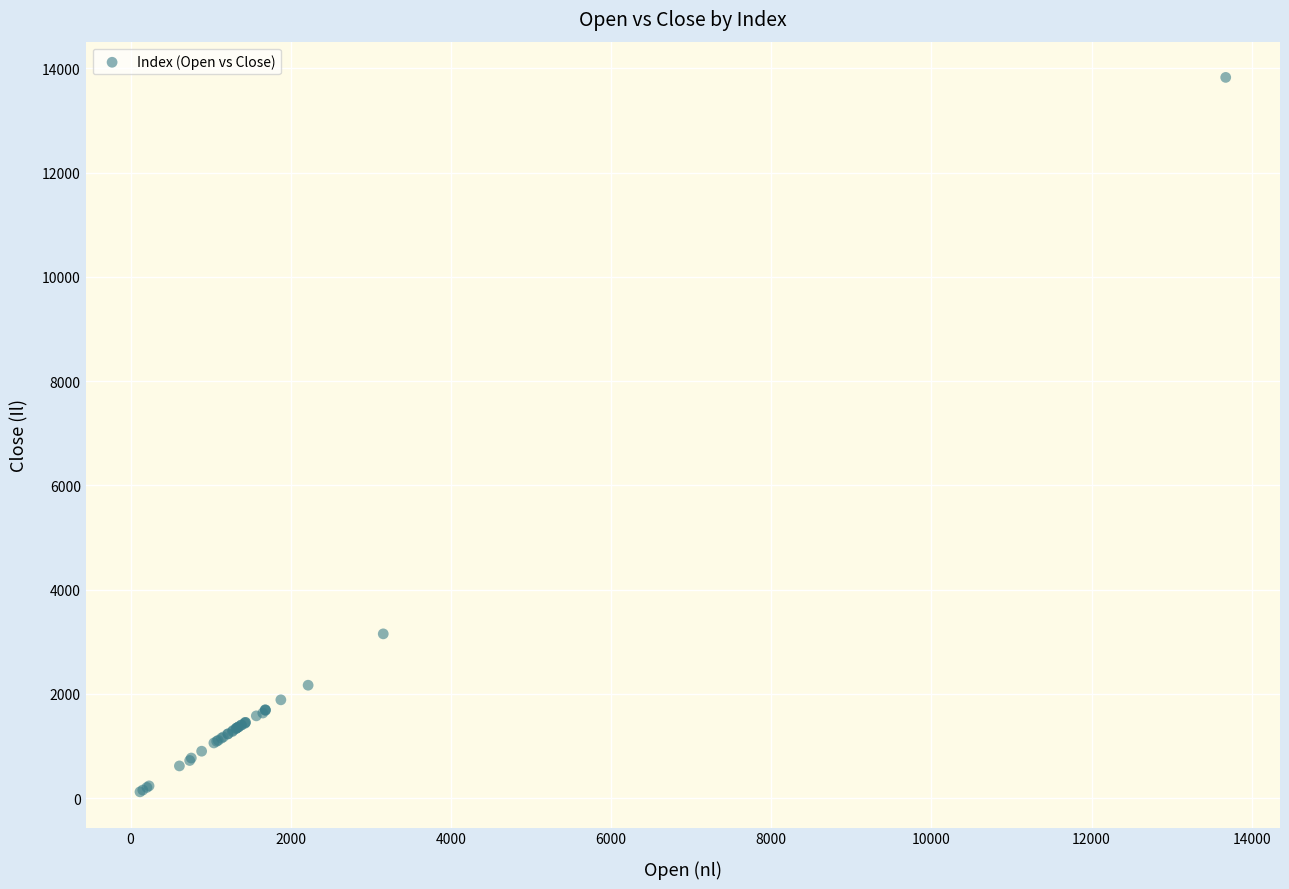

What Y value in the scatter plot is closest to 6973?

3151.1